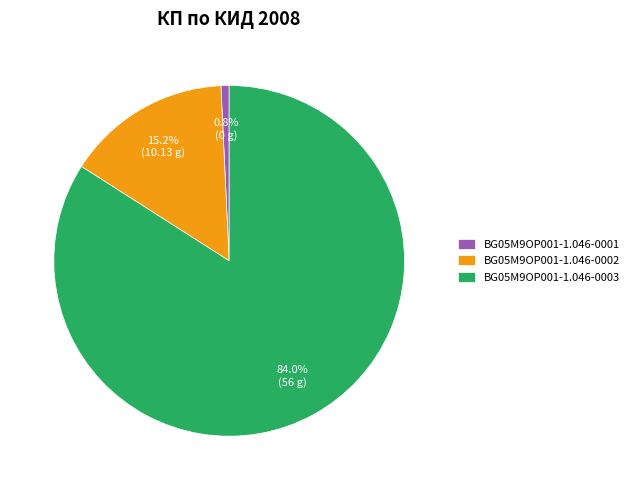

Rank the categories by value from highest to lowest.

BG05M9OP001-1.046-0003, BG05M9OP001-1.046-0002, BG05M9OP001-1.046-0001